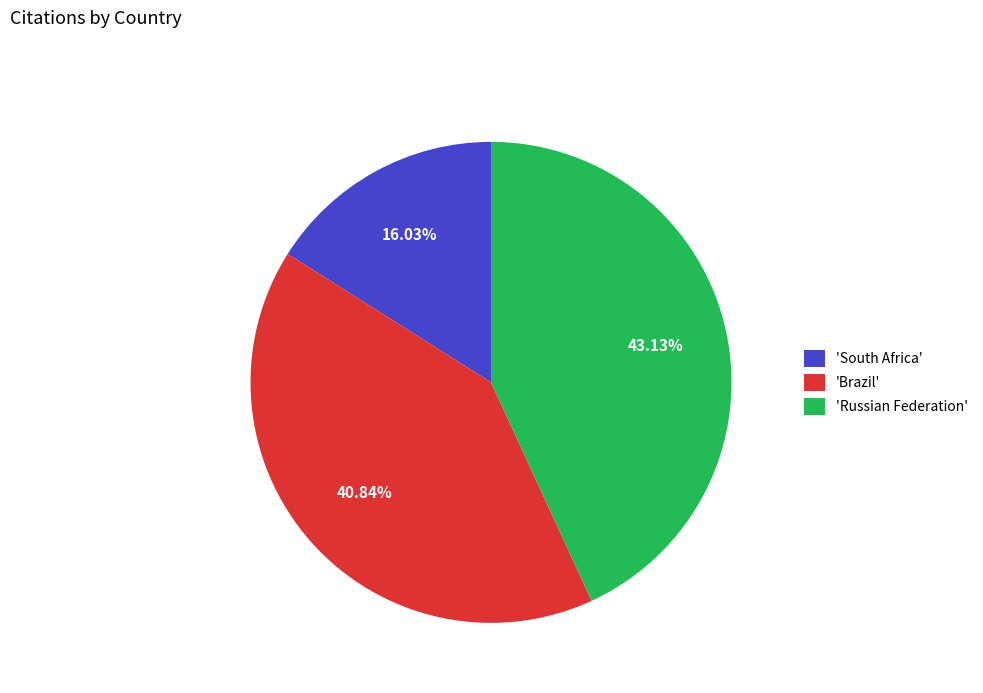

Which category has the smallest portion of the pie?

'South Africa'